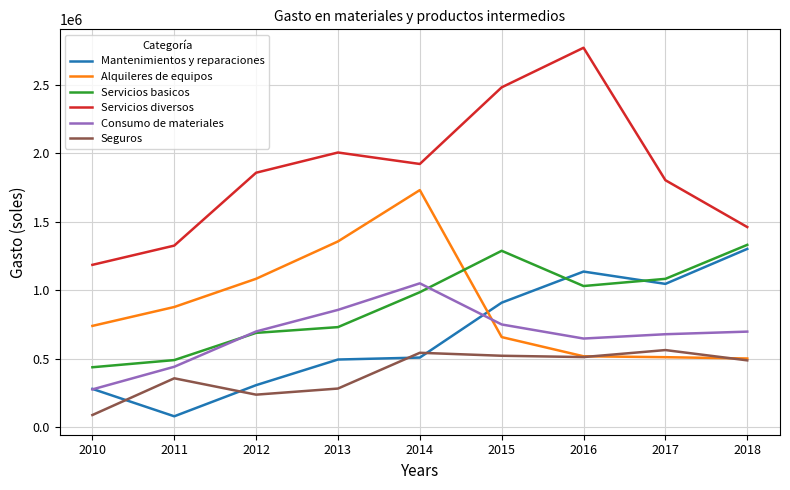

The value of Servicios diversos at 2012 is 954386.1. True or false?

False